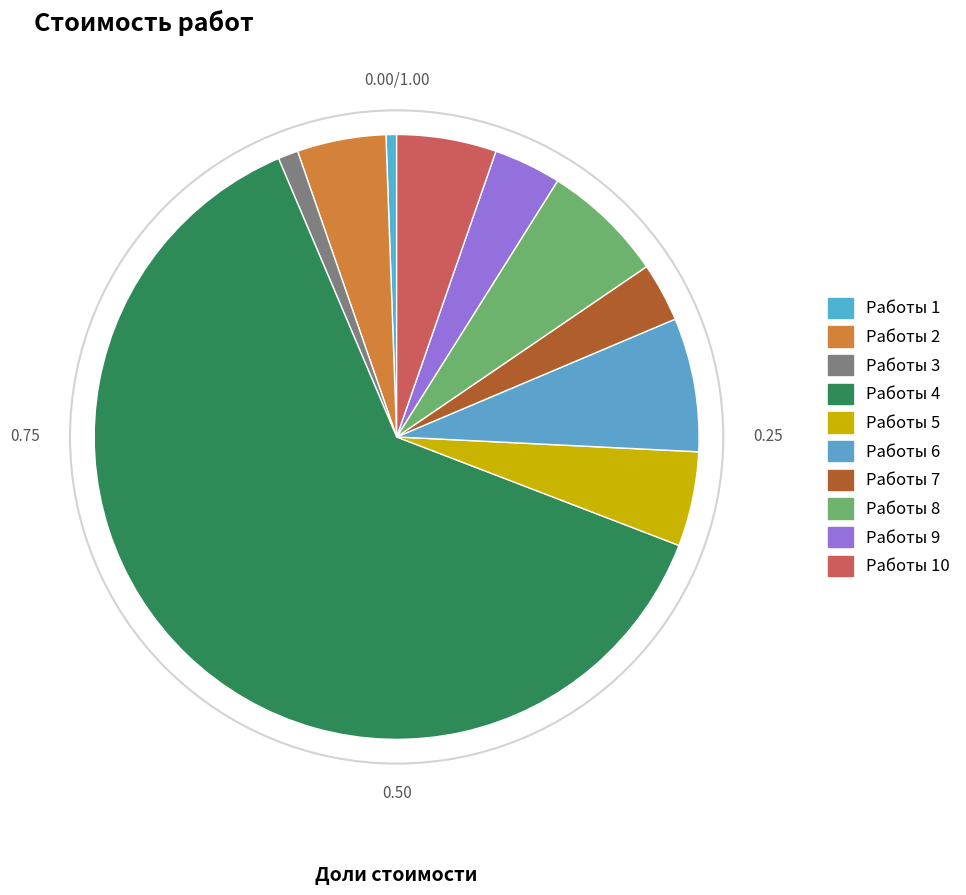

Which slice is the smallest?

Работы 1